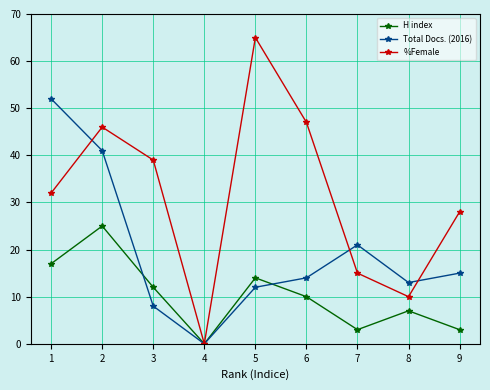

Between 6 and 9, which series saw the biggest shift?

%Female